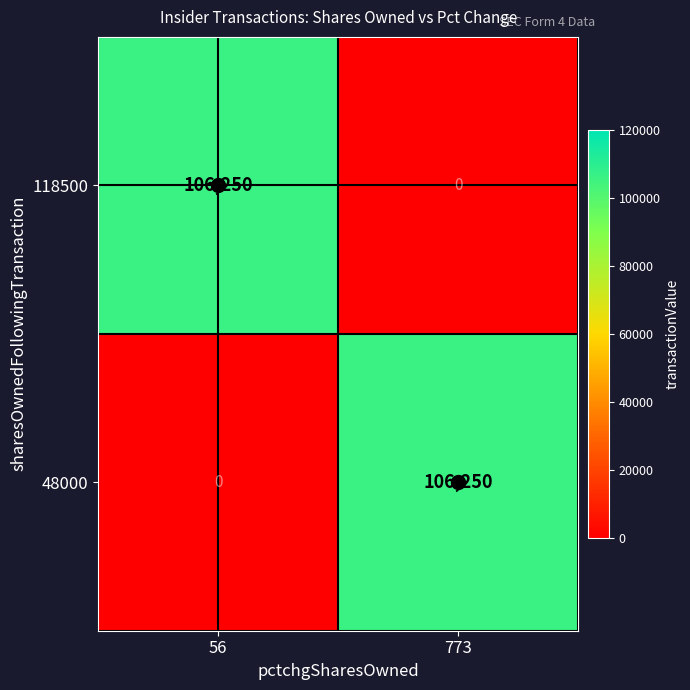

What is the greatest value displayed?

106250